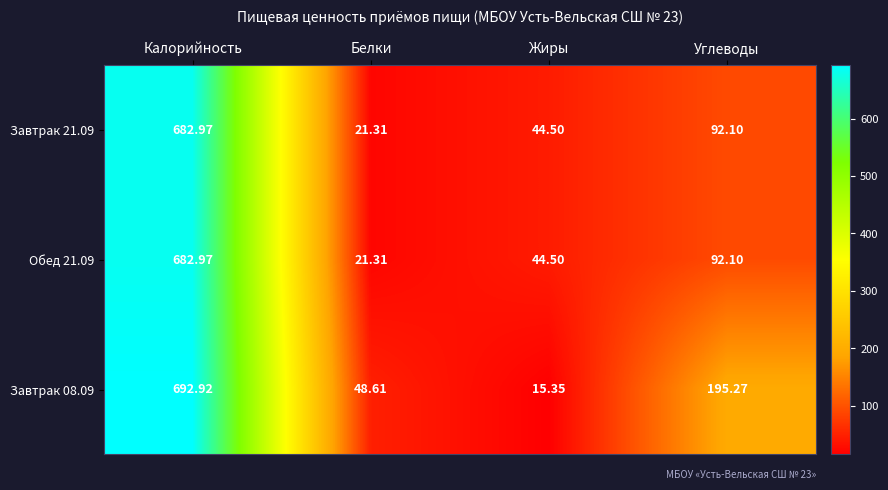

At which label does Завтрак 08.09 reach its minimum?

Жиры